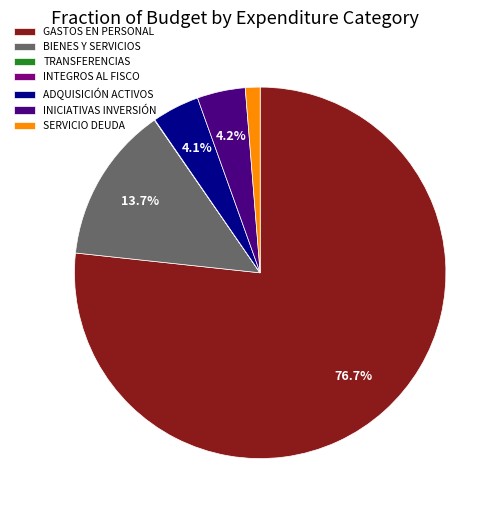

What percentage is NOT represented by ADQUISICIÓN ACTIVOS?

95.9%